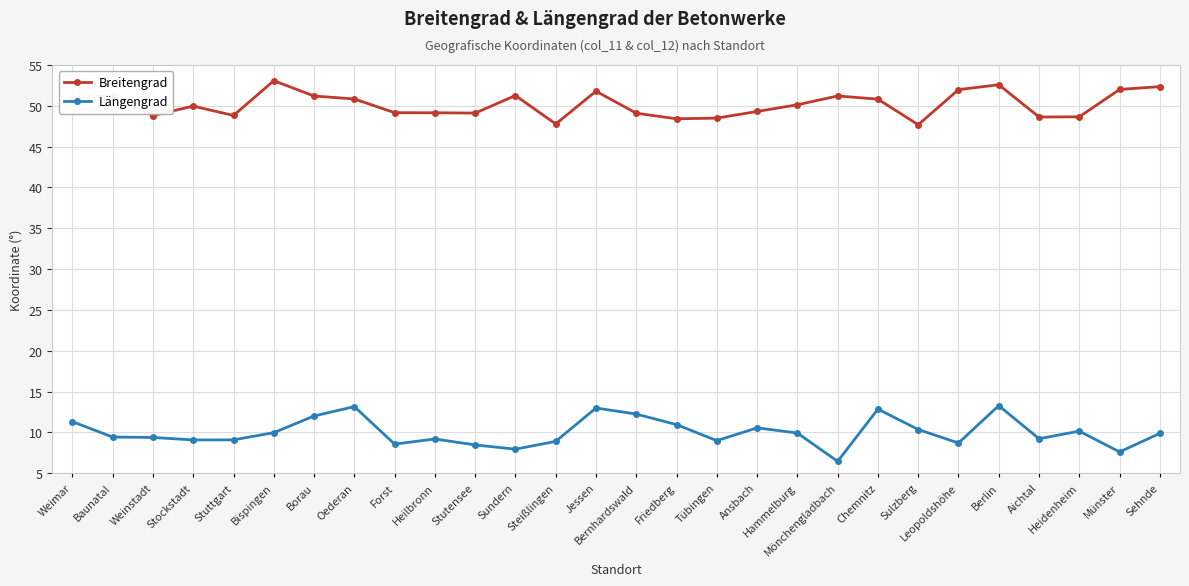

What are all the series names shown in the legend?

Breitengrad, Längengrad